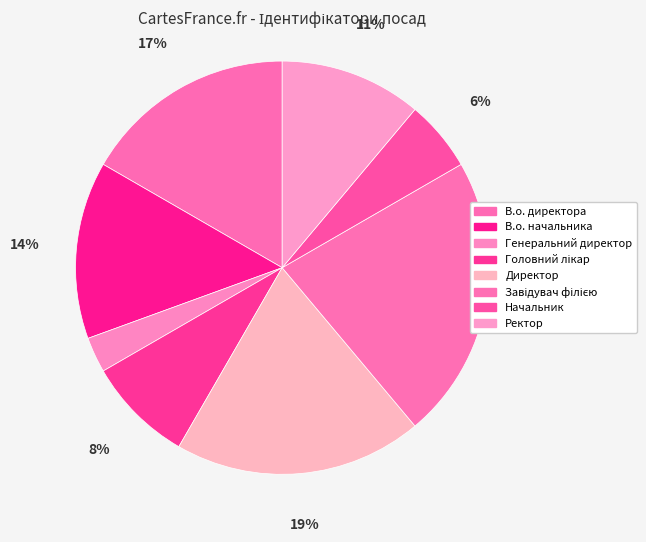

How many slices are in this pie chart?

8